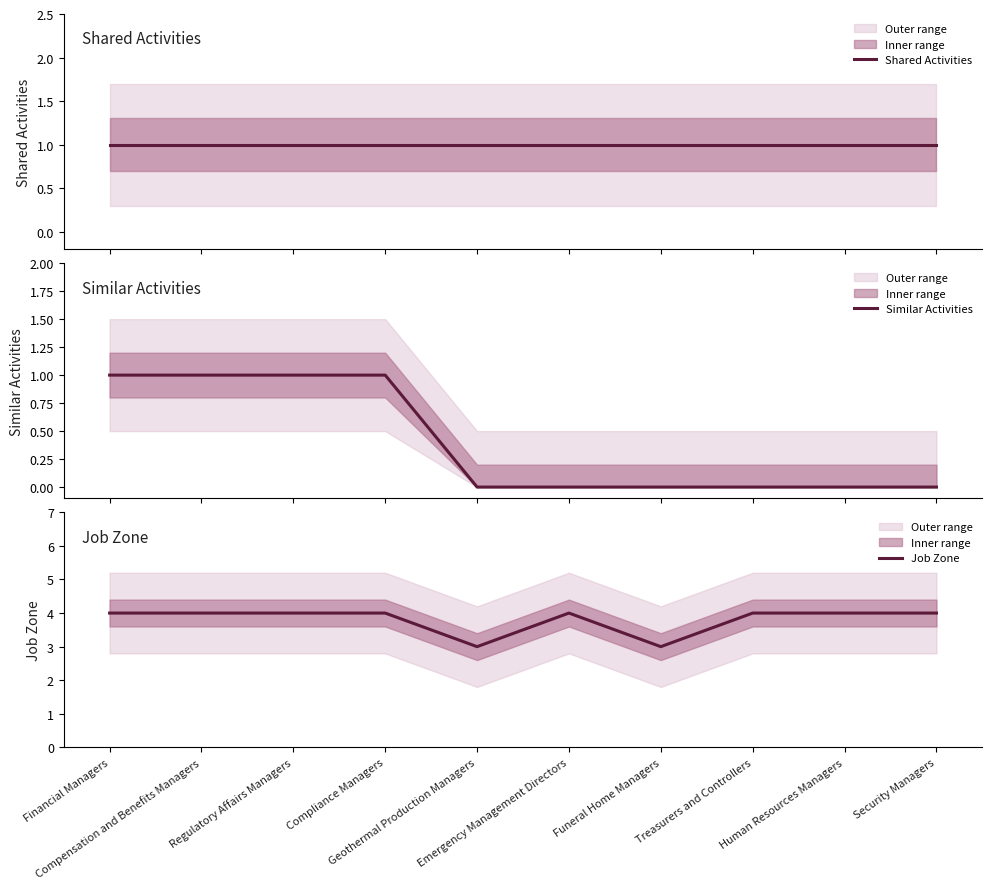

Which series has the largest total across all categories?

Job Zone